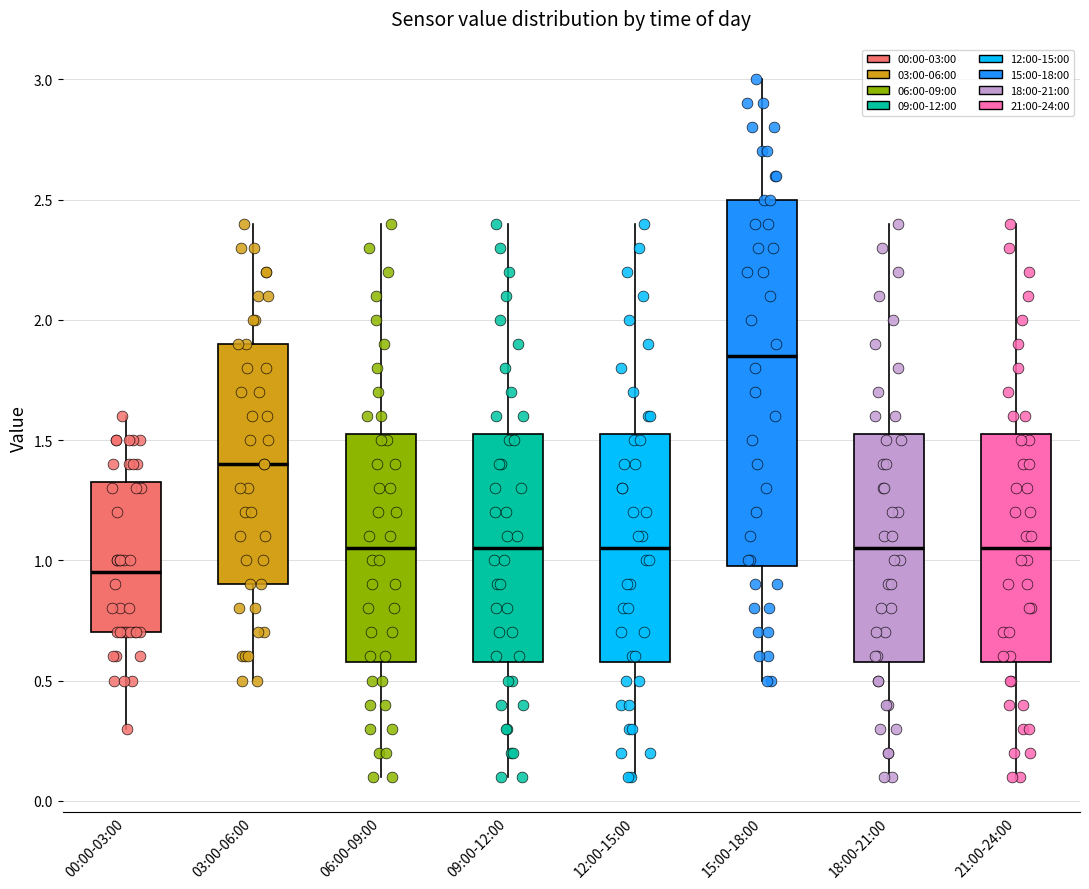

Reading left to right, read every box against the y-axis: the position of its median line, the range the box covers, and the ends of its whiskers. The values are not printed on the chart, so give them approximately, as read against the axis.

00:00-03:00: median 0.95, box 0.70 to 1.35, whiskers 0.30 to 1.60
03:00-06:00: median 1.40, box 0.90 to 1.90, whiskers 0.50 to 2.40
06:00-09:00: median 1.05, box 0.60 to 1.55, whiskers 0.10 to 2.40
09:00-12:00: median 1.05, box 0.60 to 1.55, whiskers 0.10 to 2.40
12:00-15:00: median 1.05, box 0.60 to 1.55, whiskers 0.10 to 2.40
15:00-18:00: median 1.85, box 1.00 to 2.50, whiskers 0.50 to 3.00
18:00-21:00: median 1.05, box 0.60 to 1.55, whiskers 0.10 to 2.40
21:00-24:00: median 1.05, box 0.60 to 1.55, whiskers 0.10 to 2.40